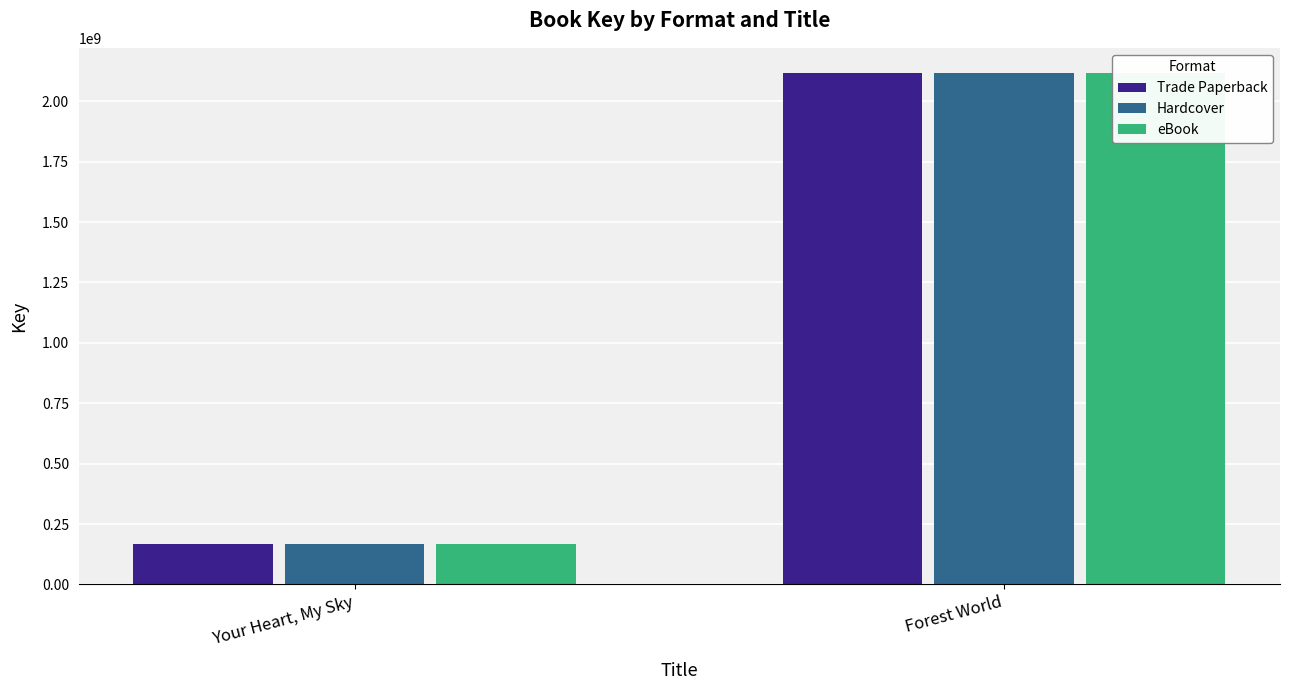

Where is Hardcover nearest to the value 1141134561?

Your Heart, My Sky